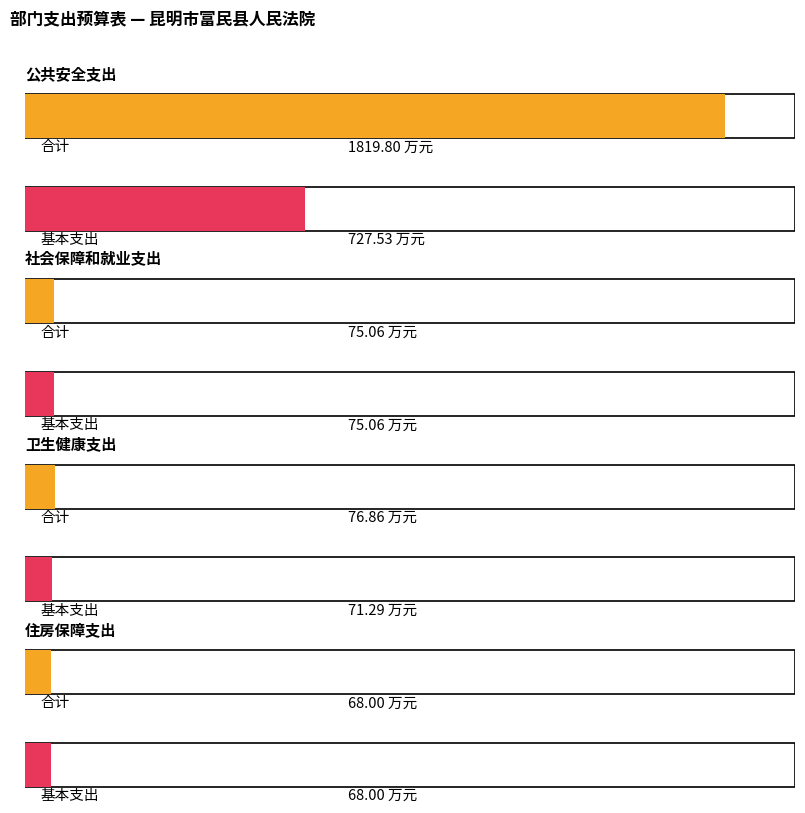

What is the label of the 1st bar from the left?

公共安全支出